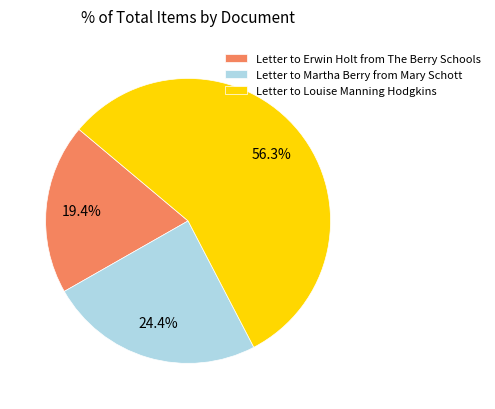

How many slices are in this pie chart?

3